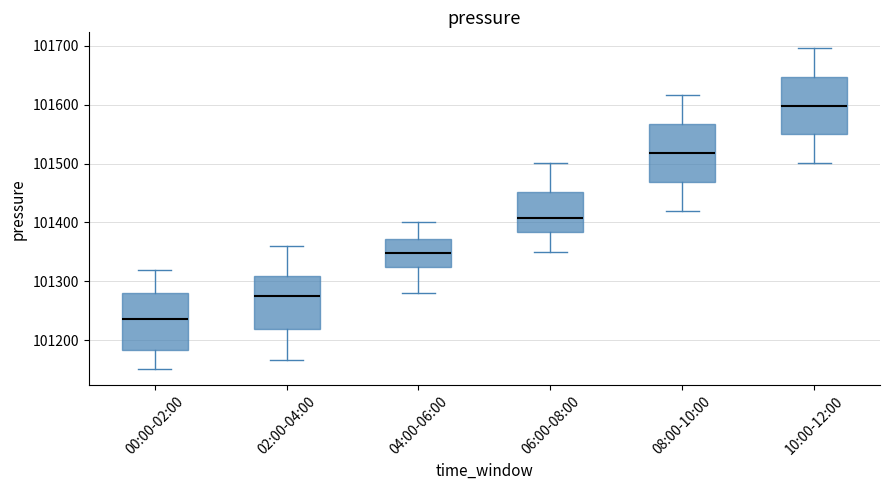

Which box's median line is the highest?

10:00-12:00